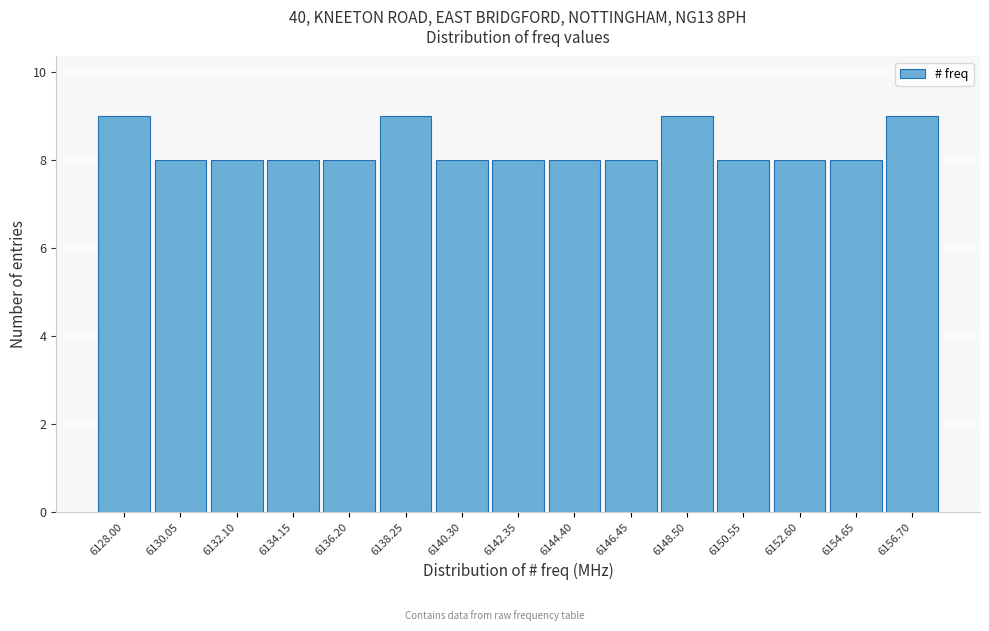

Reading left to right, list all the values displayed in this chart.

6128.00=9	6130.05=8	6132.10=8	6134.15=8	6136.20=8	6138.25=9	6140.30=8	6142.35=8	6144.40=8	6146.45=8	6148.50=9	6150.55=8	6152.60=8	6154.65=8	6156.70=9